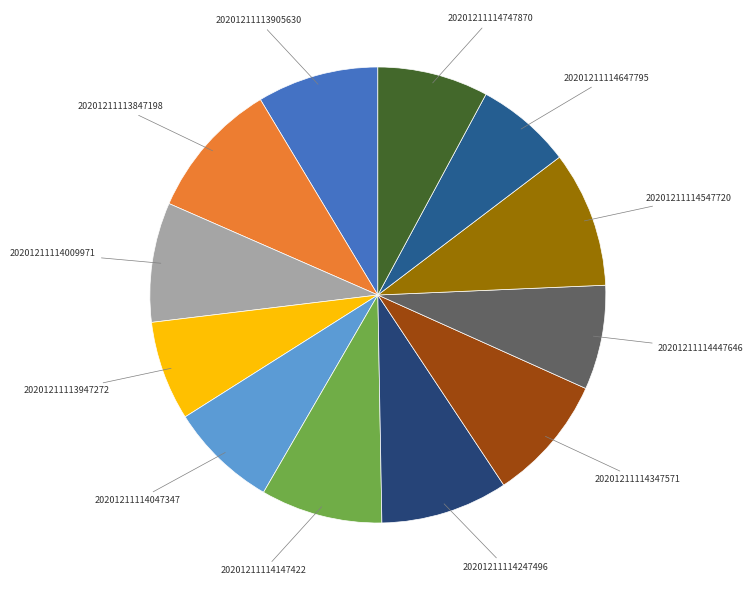

Count the number of slices in the pie.

12